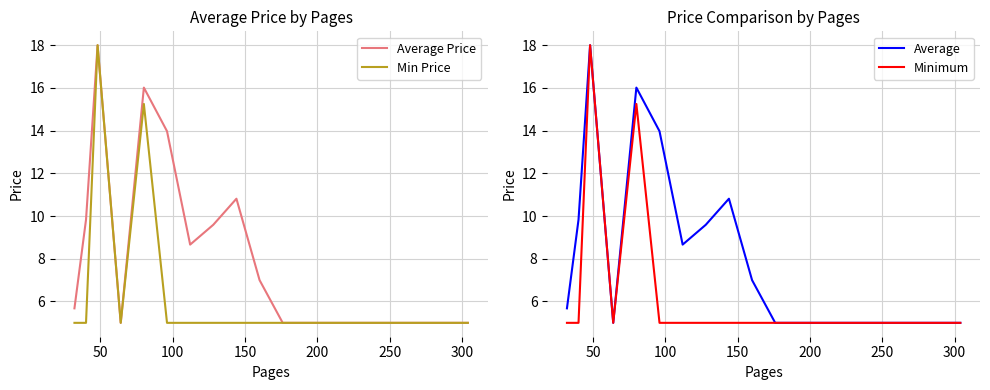

How many values in the Min Price series exceed 5?

2